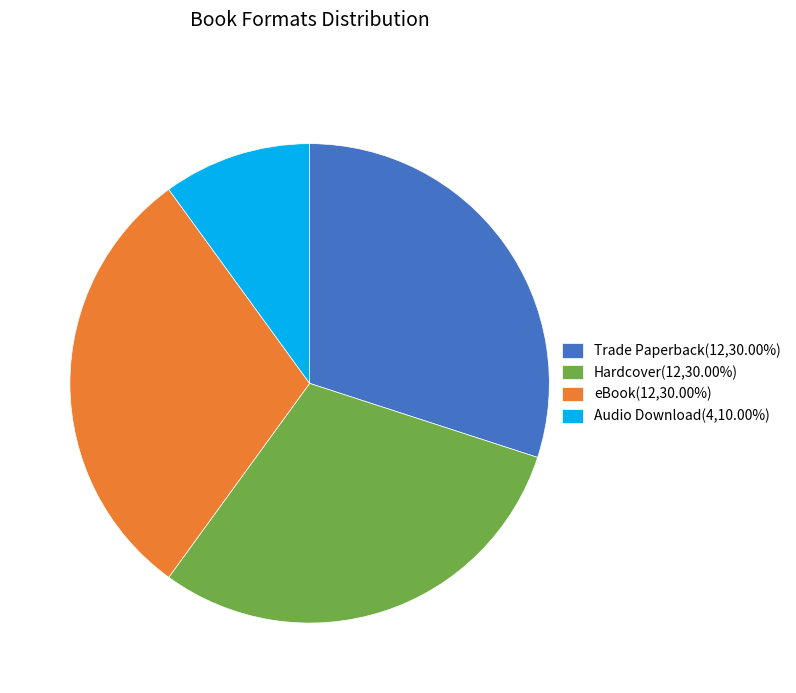

Is eBook(12,30.00%) the majority of the pie?

No